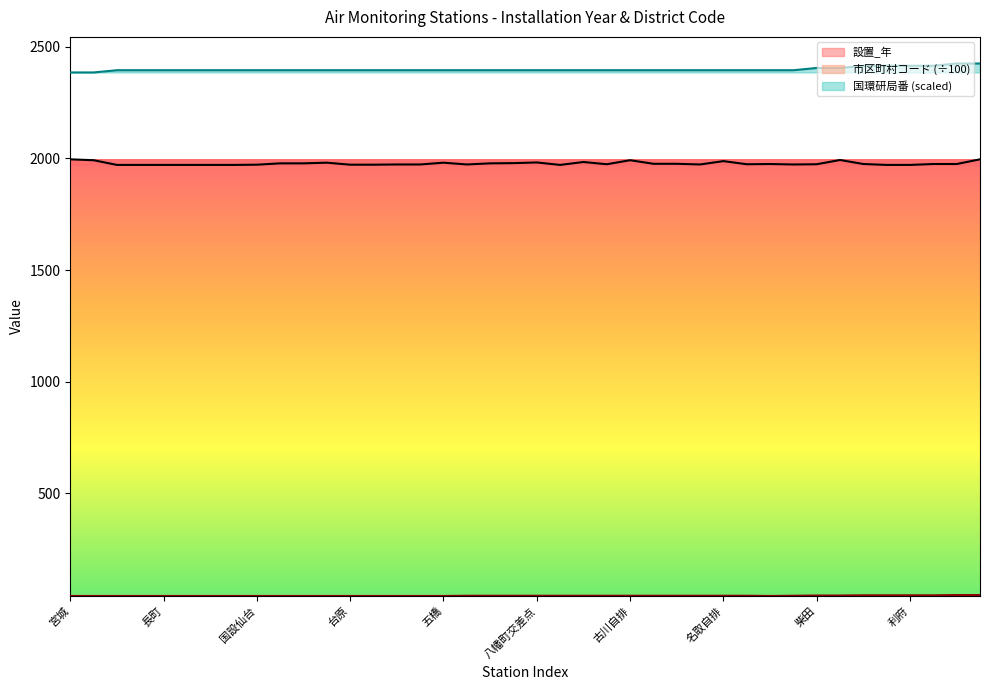

What is the spread (max minus min) of values at 石巻２?

2353